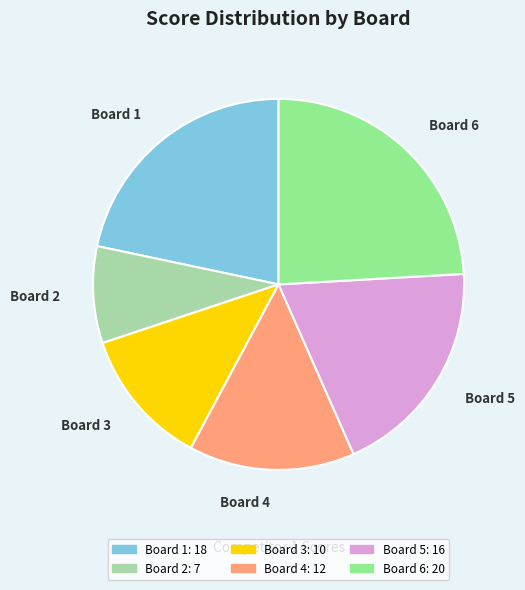

Is there a majority slice in this chart?

No